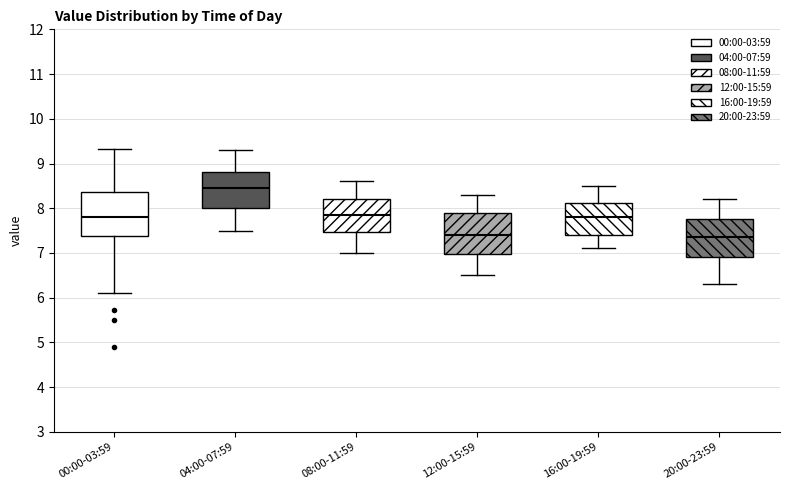

Reading left to right, transcribe this box plot: for each box, give where its median line is, the range the box spans, and where its two whiskers end, as read against the y-axis. The values are not printed on the chart, so give them approximately, as read against the axis.

00:00-03:59: median 7.8, box 7.4 to 8.4, whiskers 6.1 to 9.3
04:00-07:59: median 8.5, box 8.0 to 8.8, whiskers 7.5 to 9.3
08:00-11:59: median 7.9, box 7.5 to 8.2, whiskers 7.0 to 8.6
12:00-15:59: median 7.4, box 7.0 to 7.9, whiskers 6.5 to 8.3
16:00-19:59: median 7.8, box 7.4 to 8.1, whiskers 7.1 to 8.5
20:00-23:59: median 7.4, box 6.9 to 7.8, whiskers 6.3 to 8.2